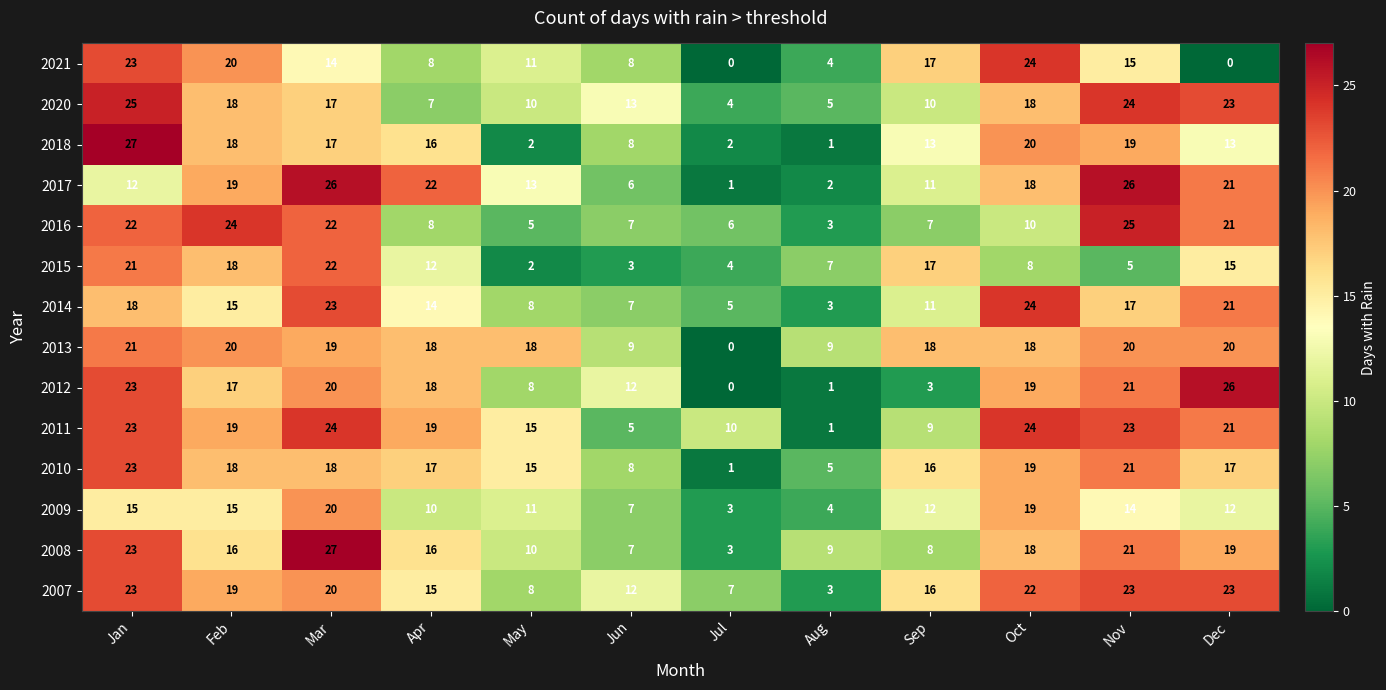

Is it true that 2015 equals 5 at Nov?

True